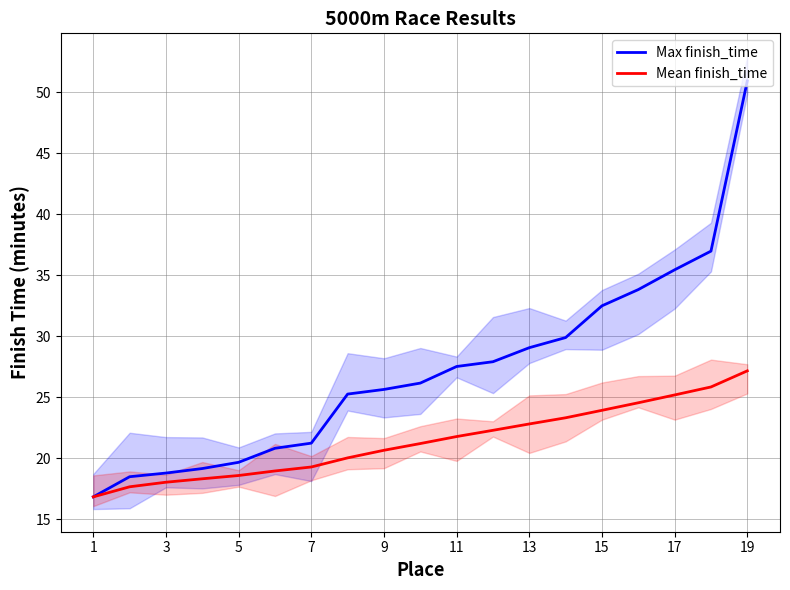

Which category has the highest value in the Max finish_time series?

19